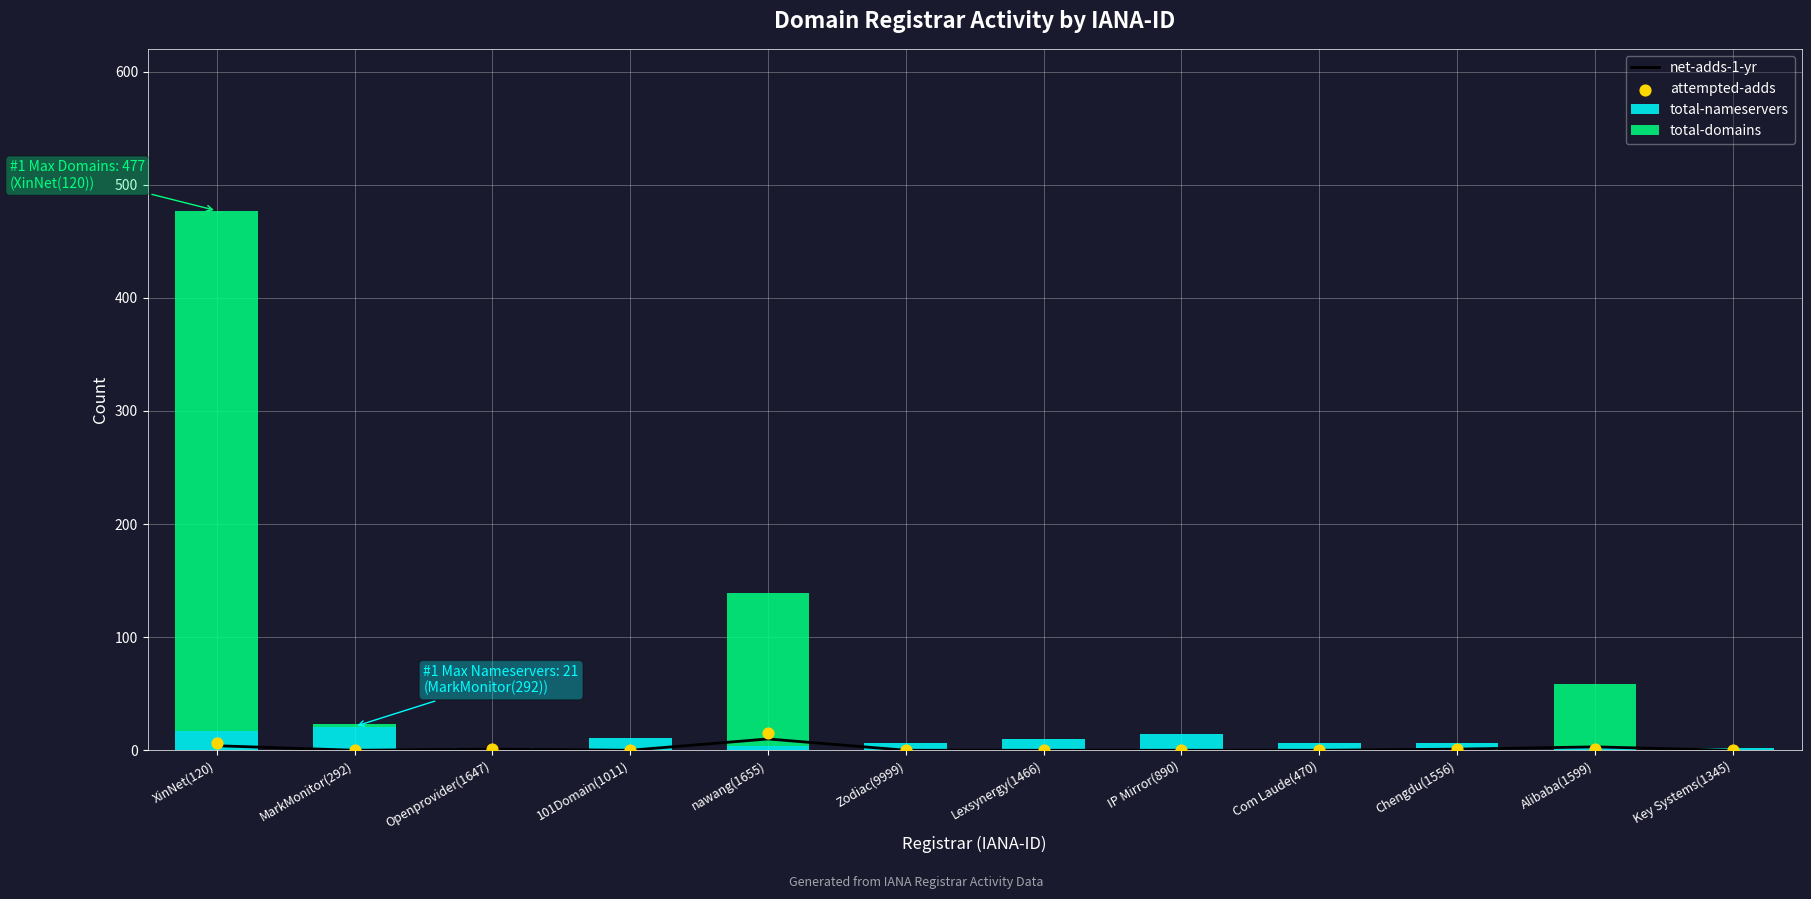

Which series contains the lowest Y value?

net-adds-1-yr